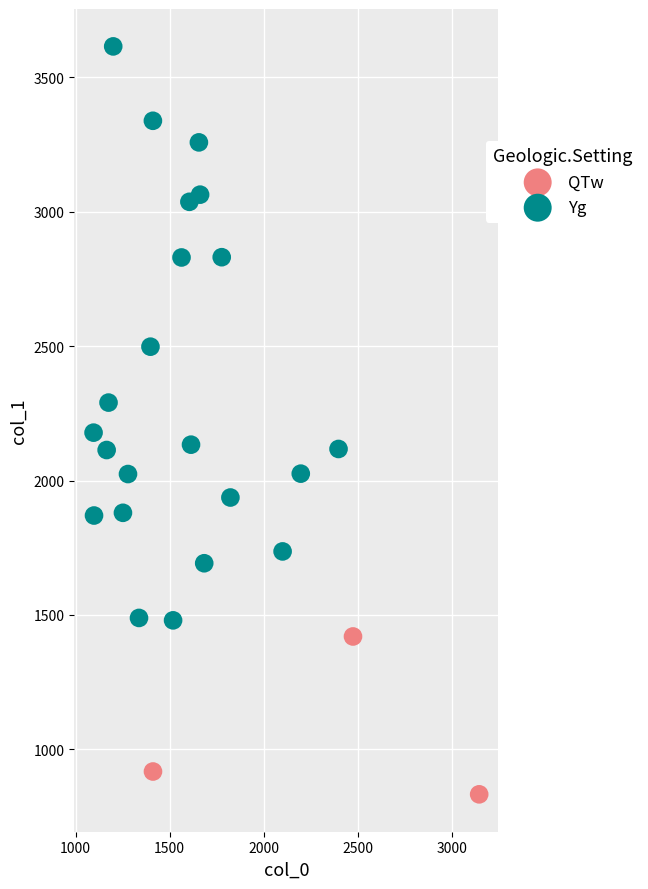

What are all the series names shown in the legend?

QTw, Yg